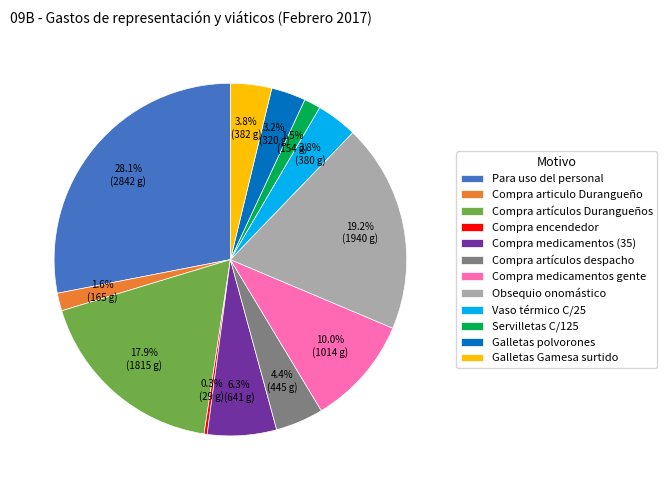

Is Compra medicamentos (35) the majority of the pie?

No